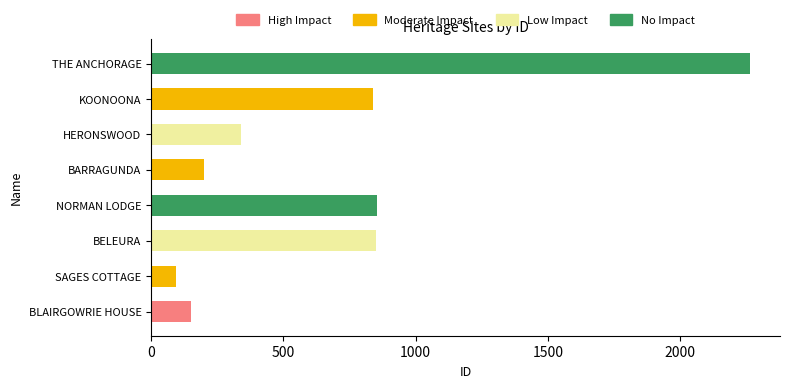

Is it true that the value at BELEURA is 850?

True